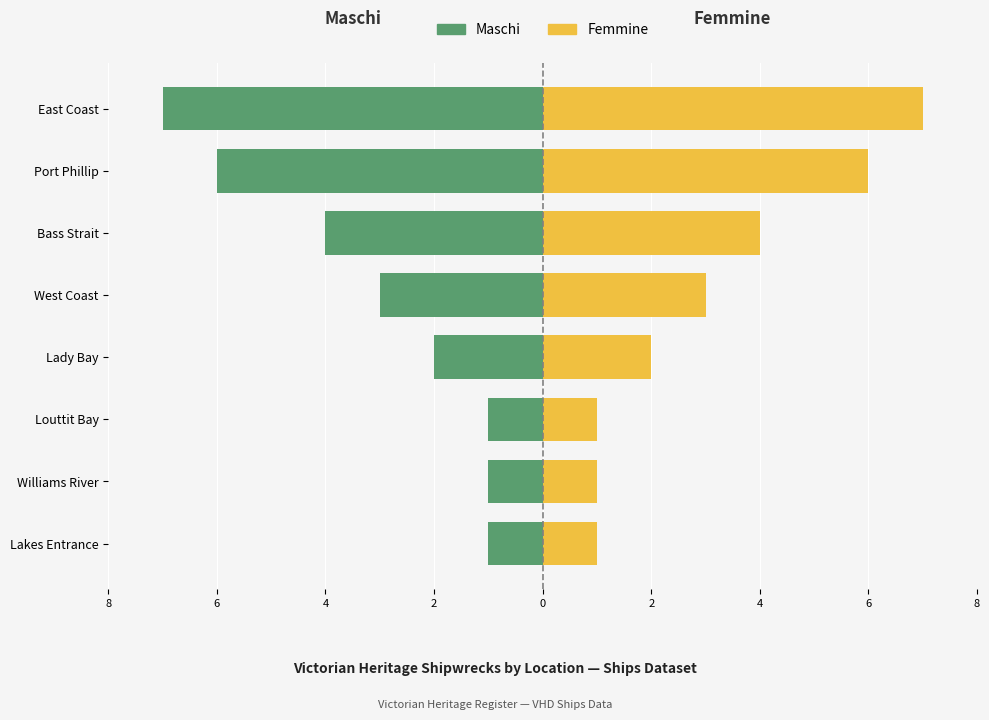

Is the value of Maschi (Count) at Williams River greater than the value of Femmine (Count) at East Coast?

No